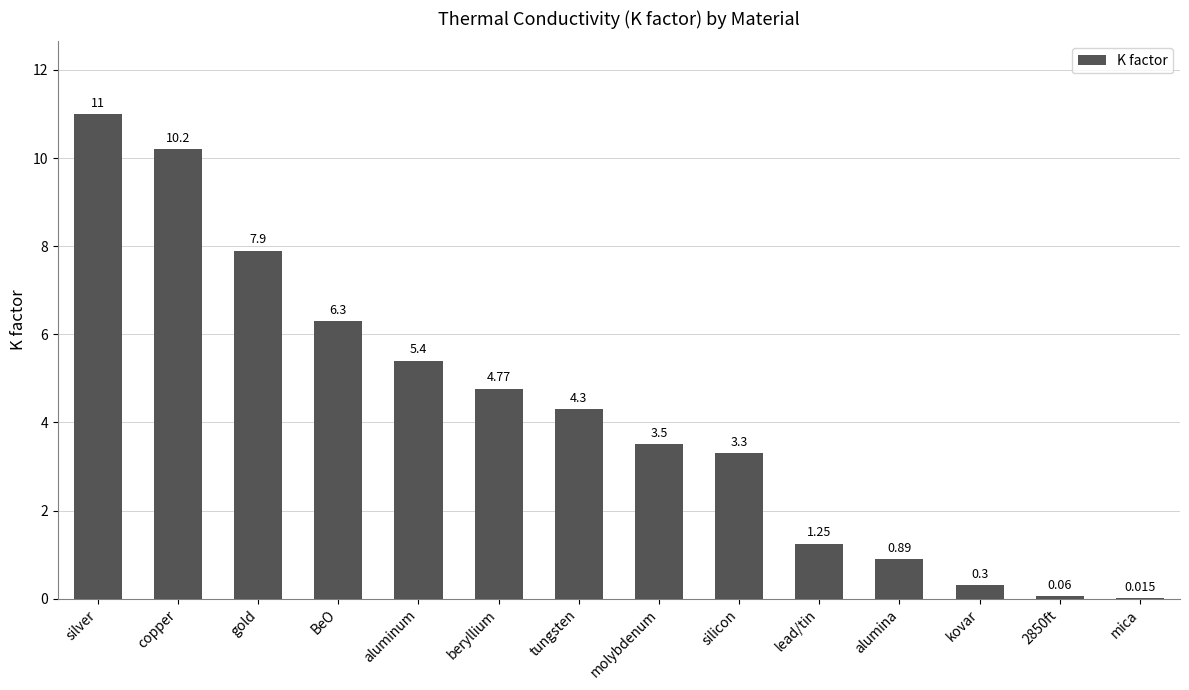

At which label is the value closest to 5?

beryllium